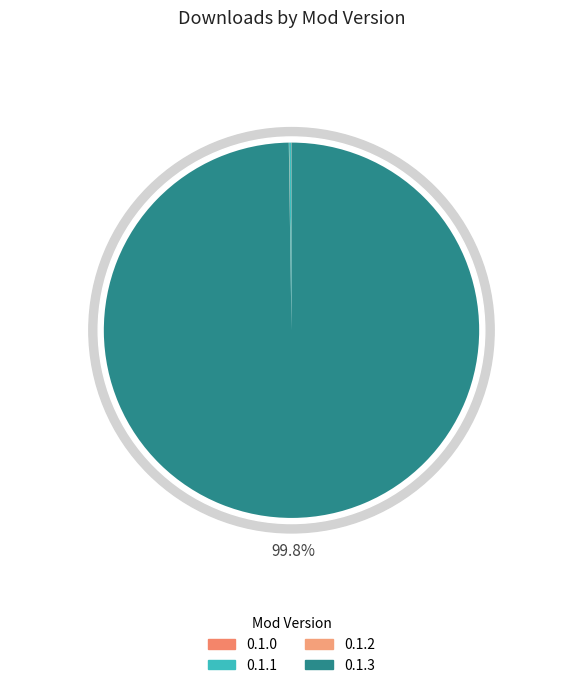

What is the smallest slice in the pie chart?

0.1.0